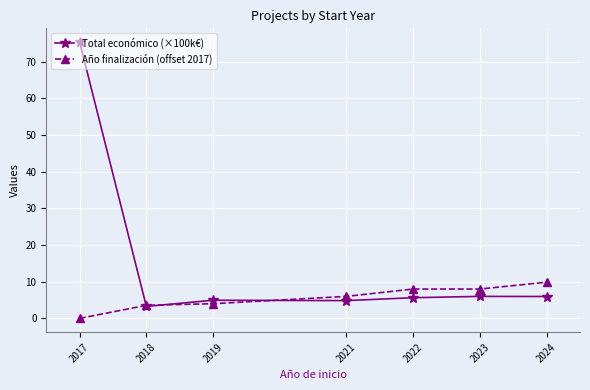

What is the difference between the second highest and second lowest values in the Total económico (×100k€) series?

1.2